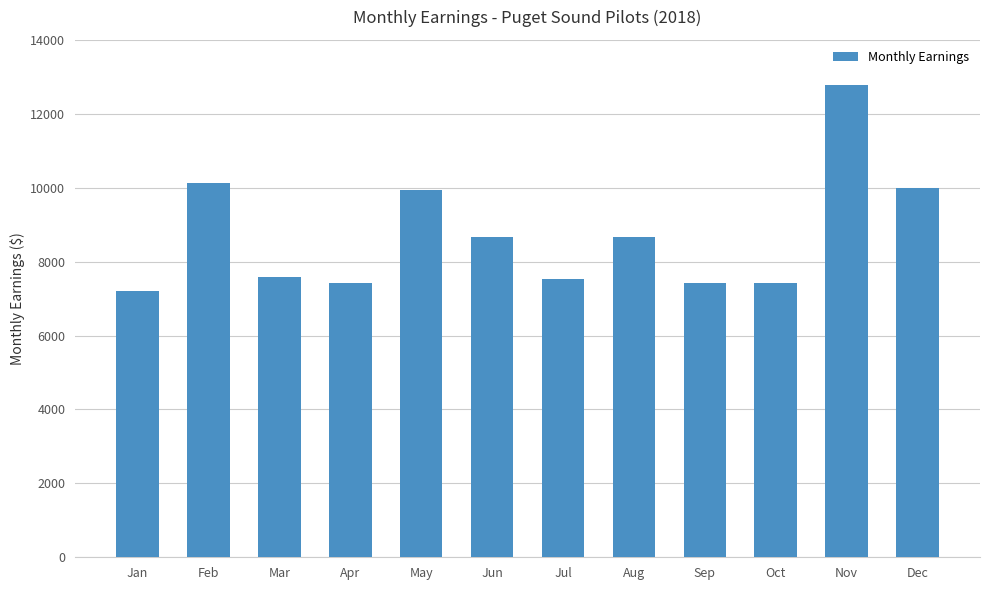

Reading left to right, transcribe all the data shown in this chart.

Jan=7212.6	Feb=10136.0	Mar=7583.4	Apr=7428.6	May=9935.8	Jun=8666.7	Jul=7521.5	Aug=8666.7	Sep=7428.6	Oct=7428.6	Nov=12783.4	Dec=9997.7